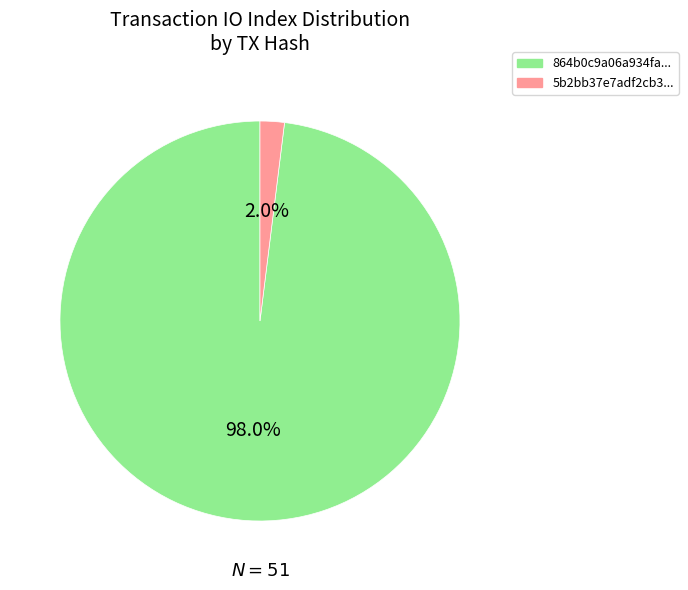

Which slice is the largest?

864b0c9a06a934fa...